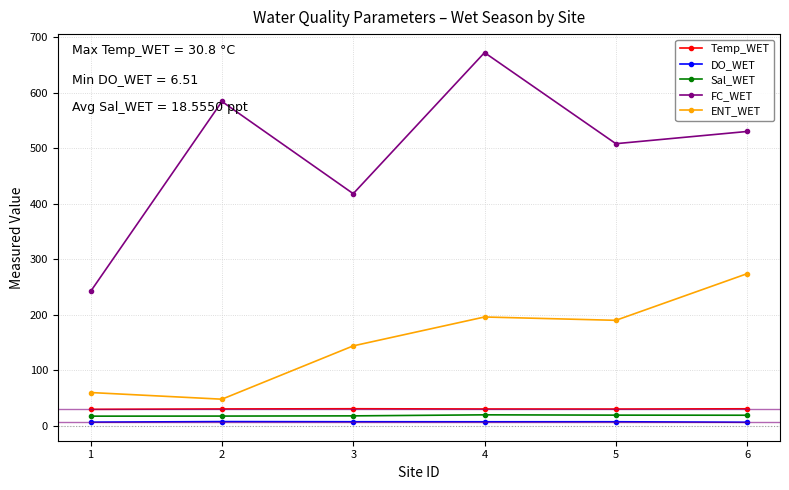

Which series has the widest spread of values?

FC_WET